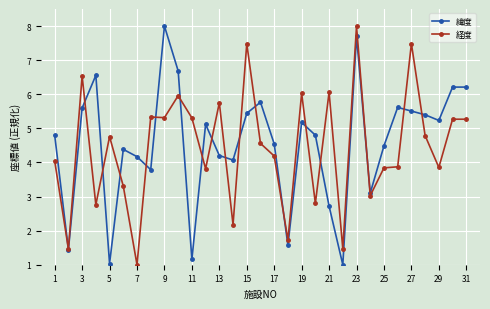

What is the maximum value for 経度?

8.0